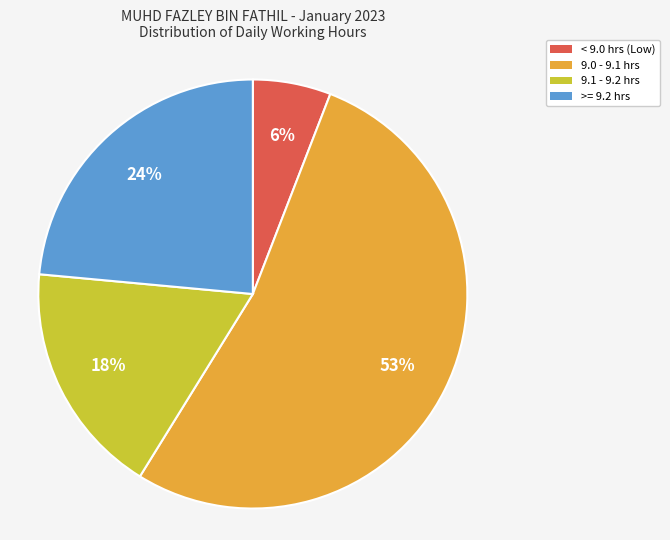

Is there a majority slice in this chart?

Yes